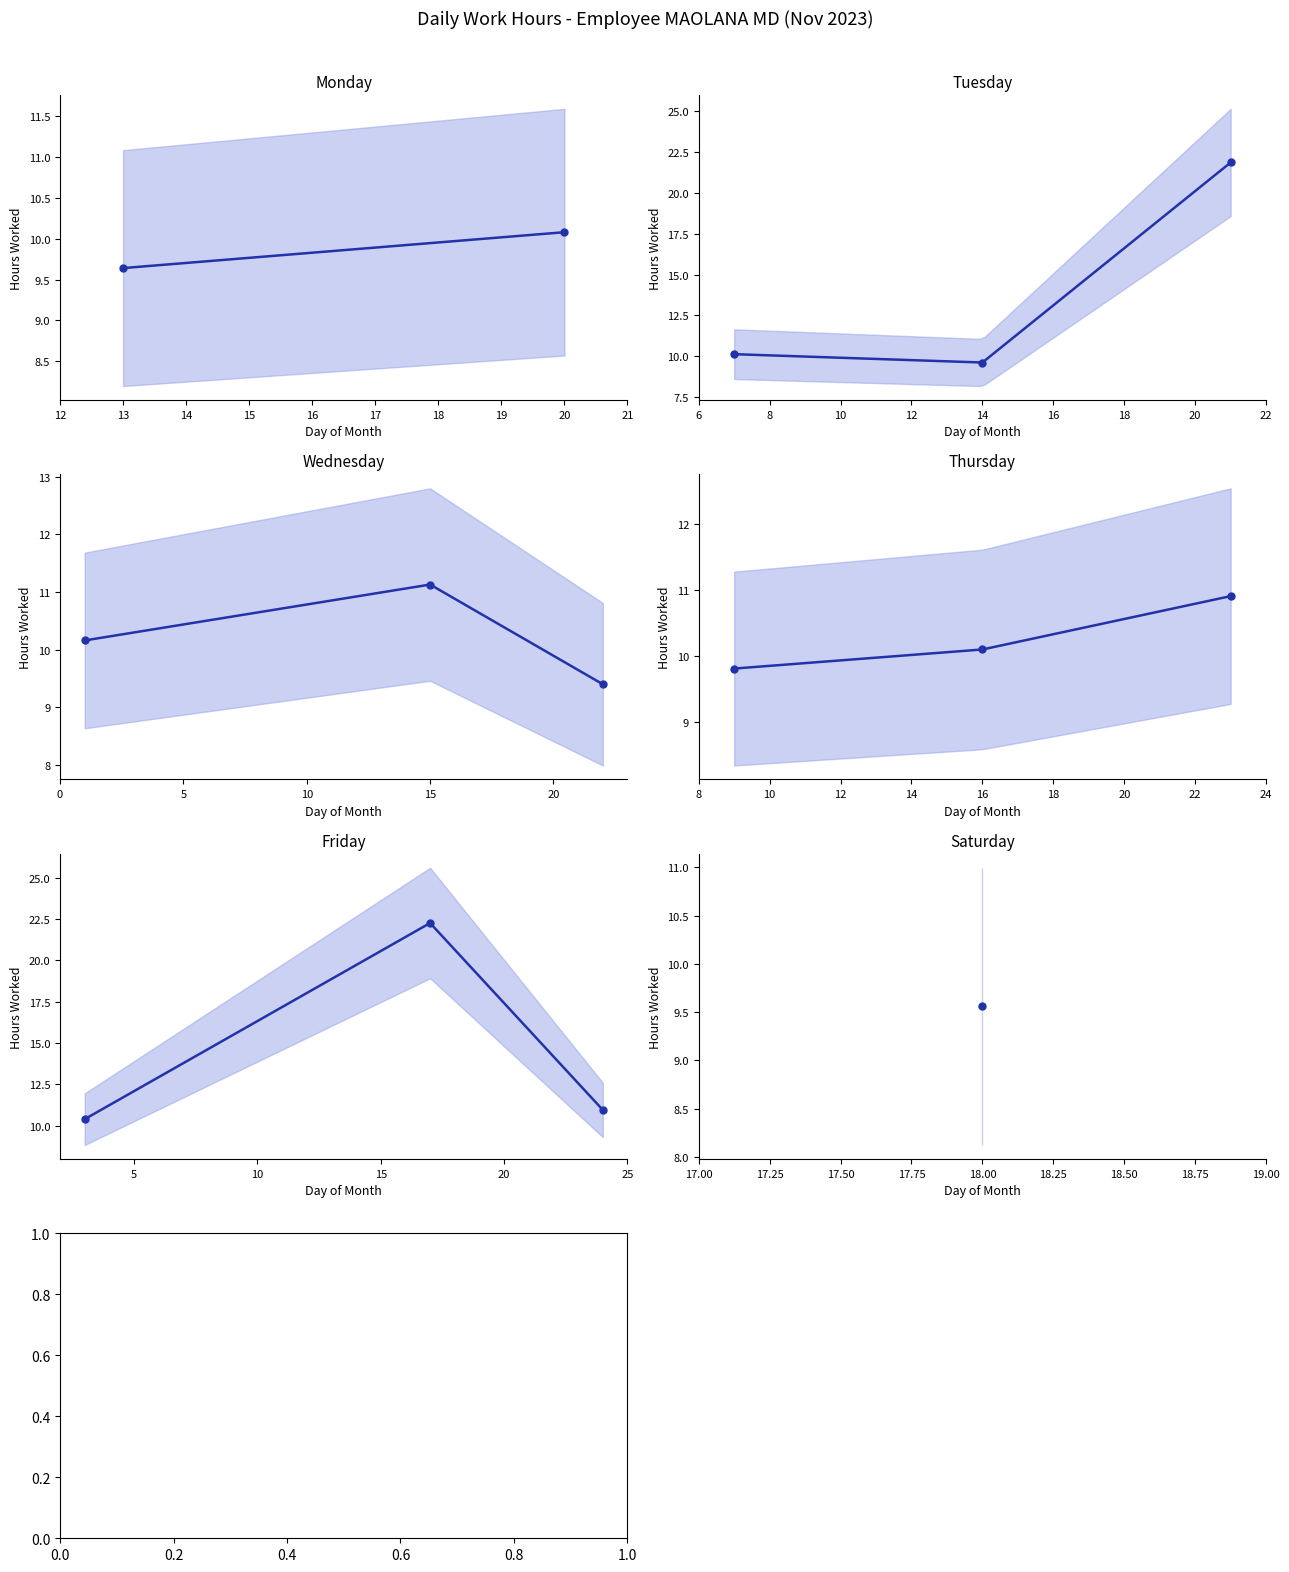

Which series has the largest Y range (max minus min)?

Fri